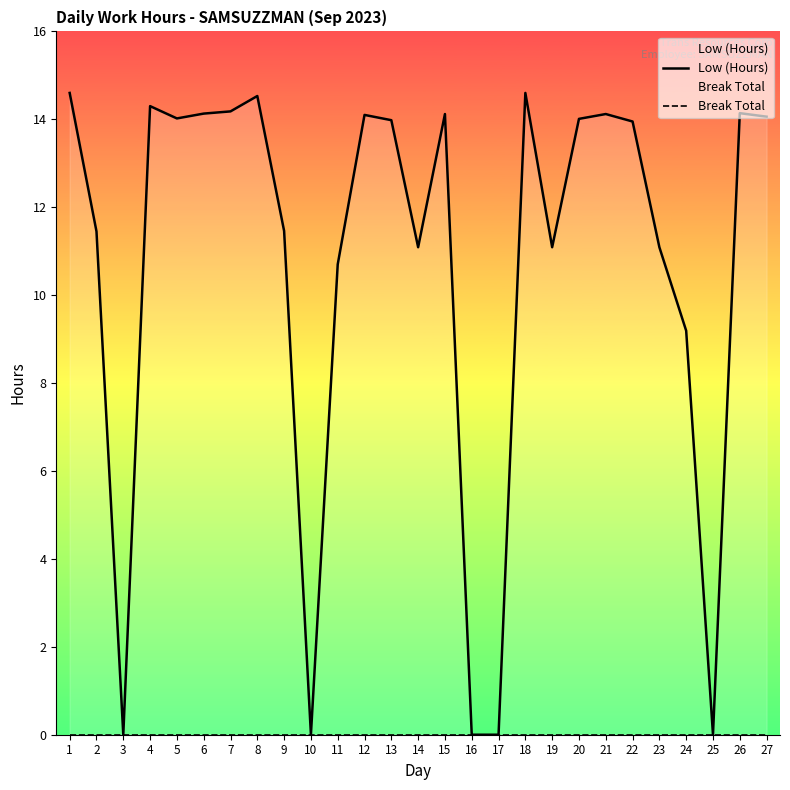

Which series has the widest spread of values?

Low (Hours)